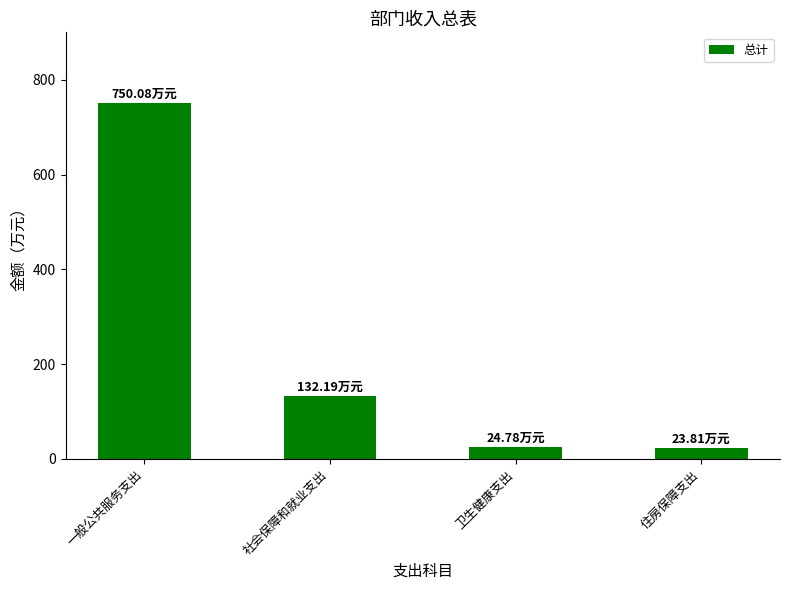

How many values exceed 132?

2